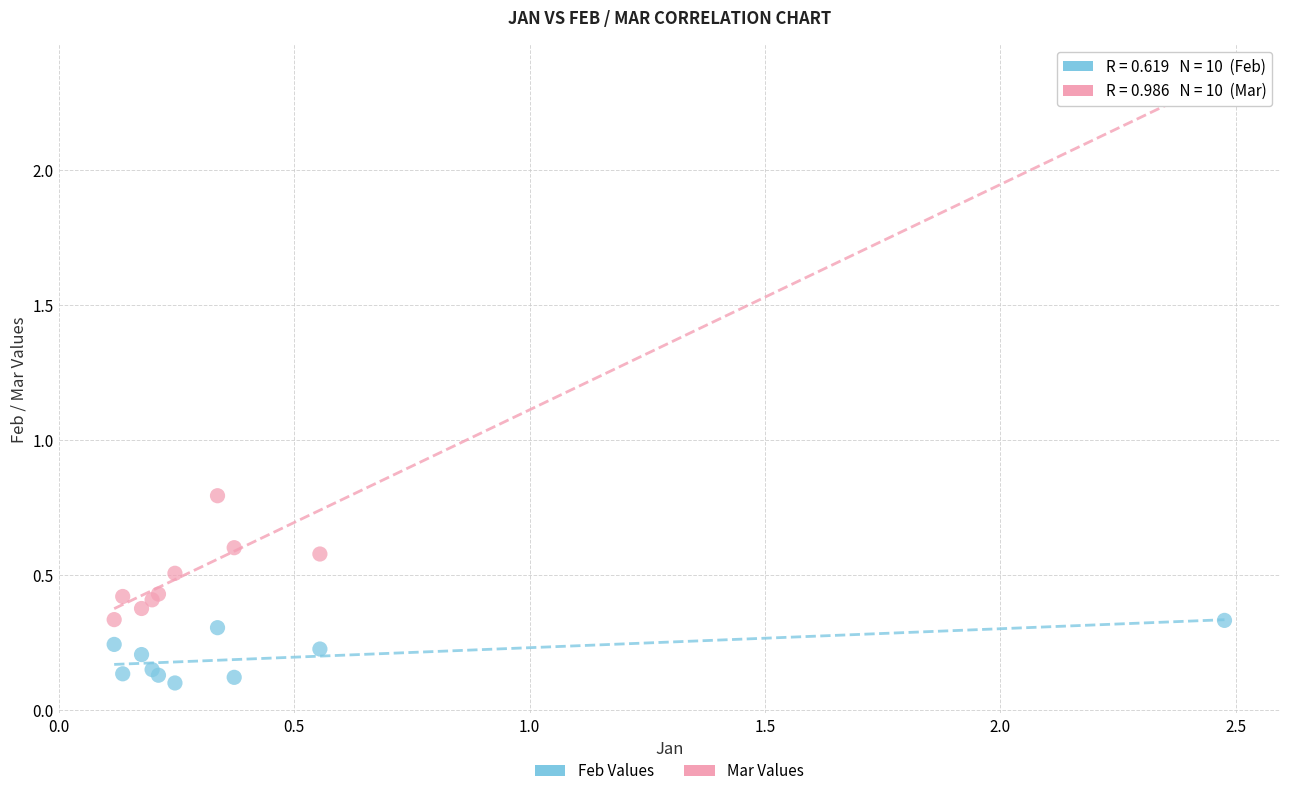

Which series contains the highest Y value?

Mar Values